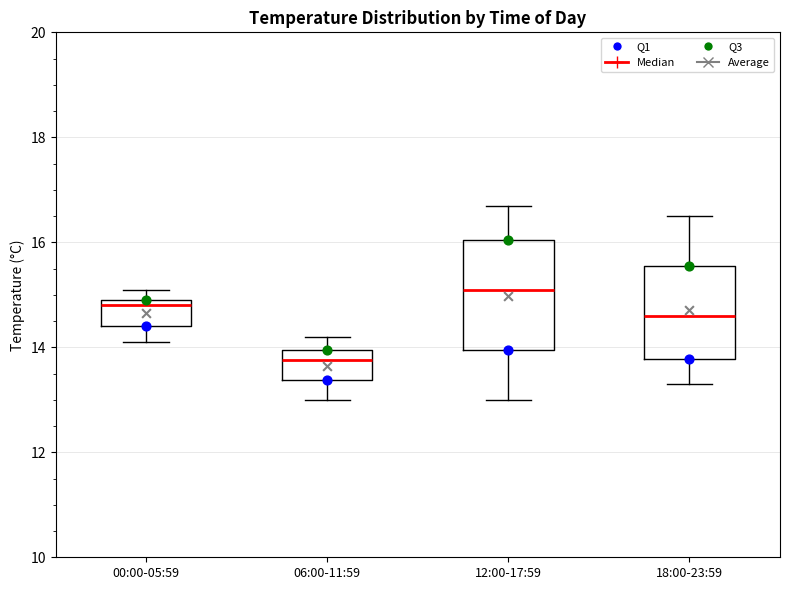

Reading left to right, read every box against the y-axis: the position of its median line, the range the box covers, and the ends of its whiskers. The values are not printed on the chart, so give them approximately, as read against the axis.

00:00-05:59: median 14.8, box 14.4 to 15.0, whiskers 14.2 to 15.2
06:00-11:59: median 13.8, box 13.4 to 14.0, whiskers 13.0 to 14.2
12:00-17:59: median 15.2, box 14.0 to 16.0, whiskers 13.0 to 16.8
18:00-23:59: median 14.6, box 13.8 to 15.6, whiskers 13.4 to 16.6